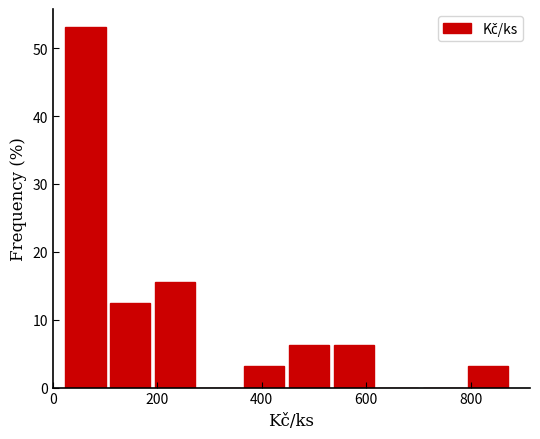

Reading left to right, list every bar in this chart as the range it spans on the x-axis followed by its height. Neither the bar edges nor the heights are printed on the chart, so give them approximately, as read against the axes.

20 to 100: 53
100 to 200: 13
200 to 280: 16
280 to 360: 0
360 to 460: 3
460 to 540: 6
540 to 620: 6
620 to 700: 0
700 to 800: 0
800 to 880: 3